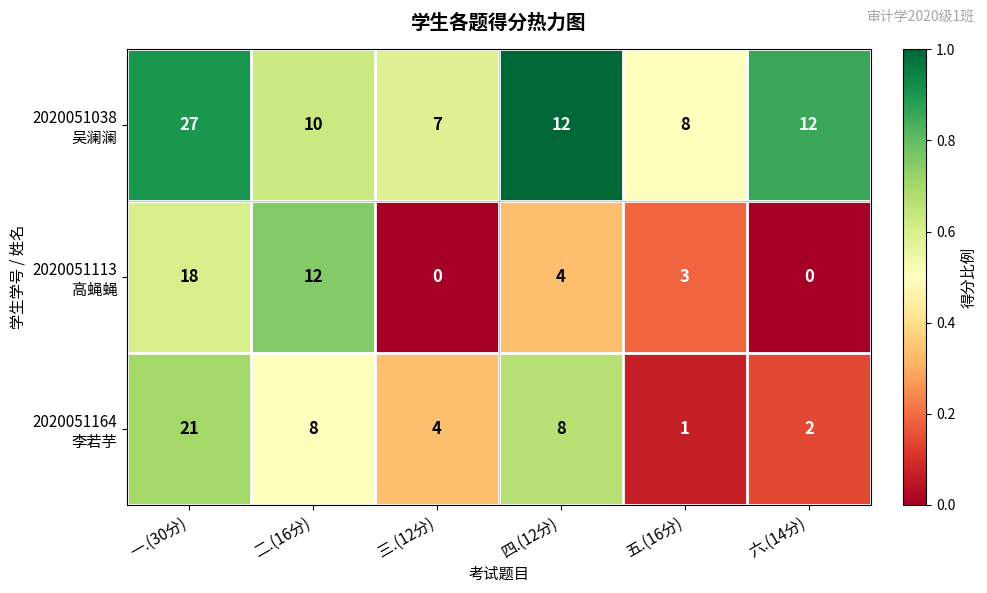

At how many categories does at least one series exceed 0?

6